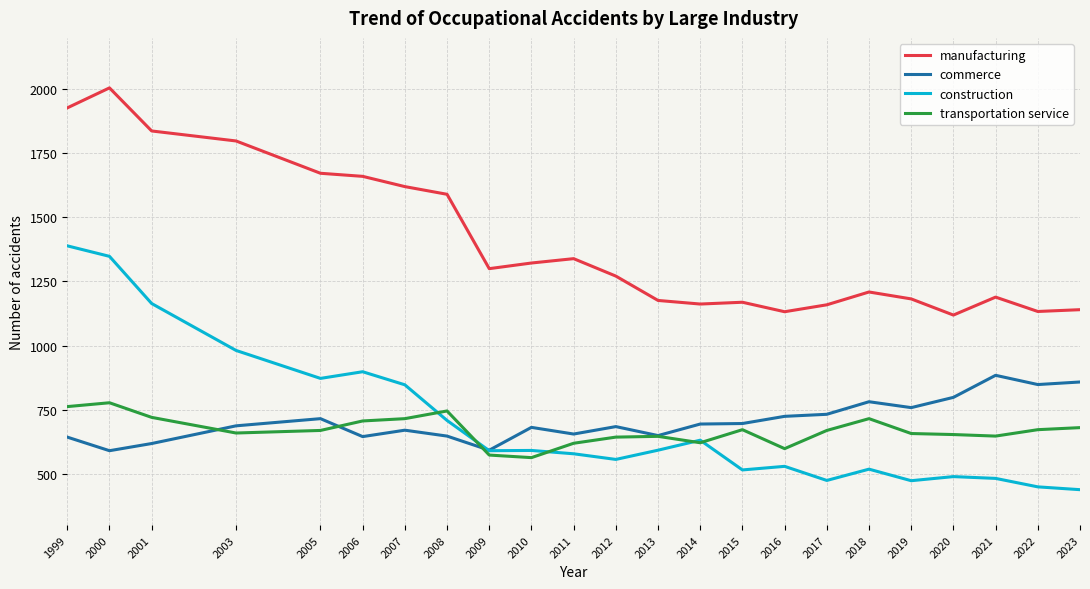

What are all the series names shown in the legend?

manufacturing, commerce, construction, transportation service